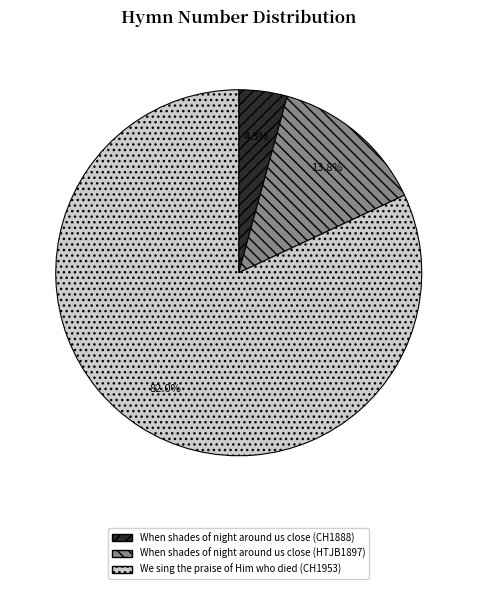

Does We sing the praise of Him who died (CH1953) represent more than half of the total?

Yes